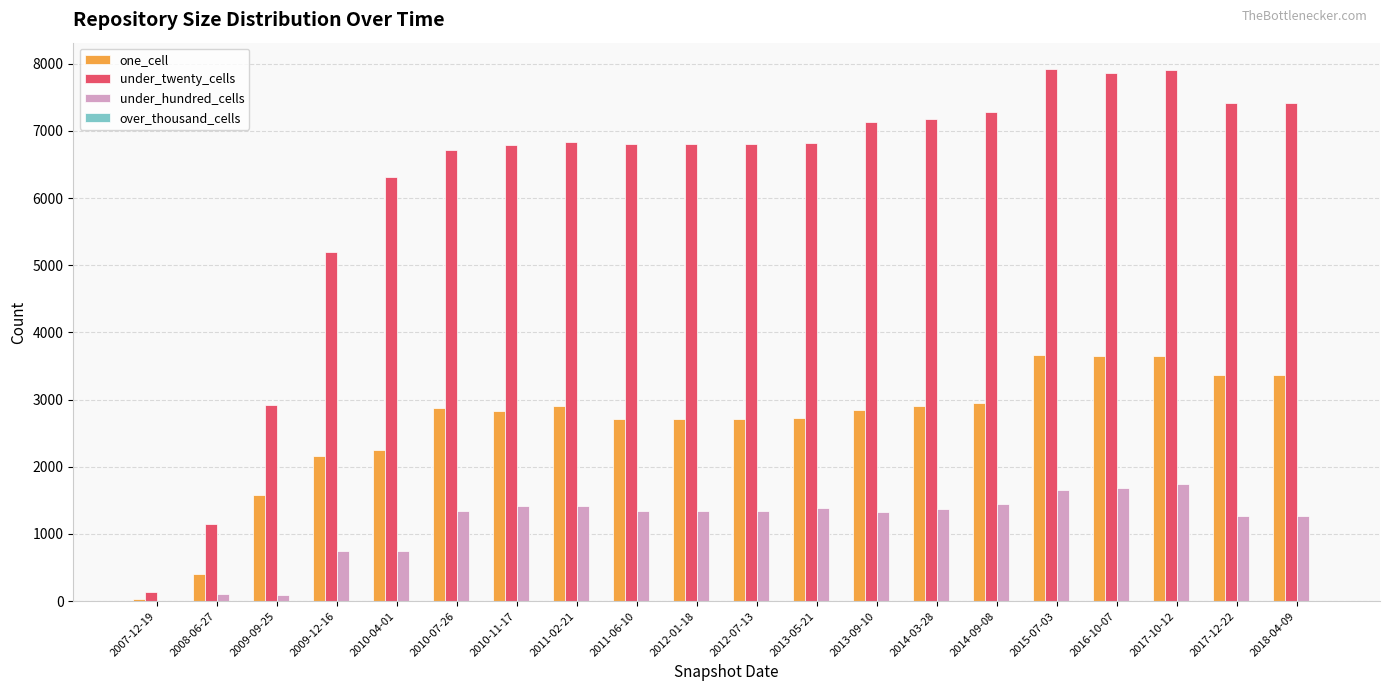

Which series has the largest total across all categories?

under_twenty_cells